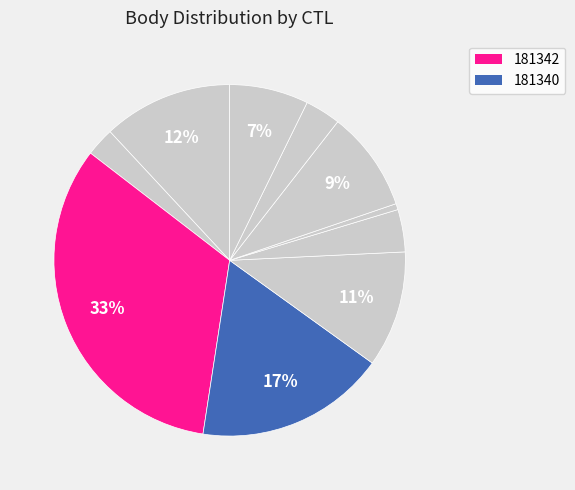

Which category has the smallest portion of the pie?

181606